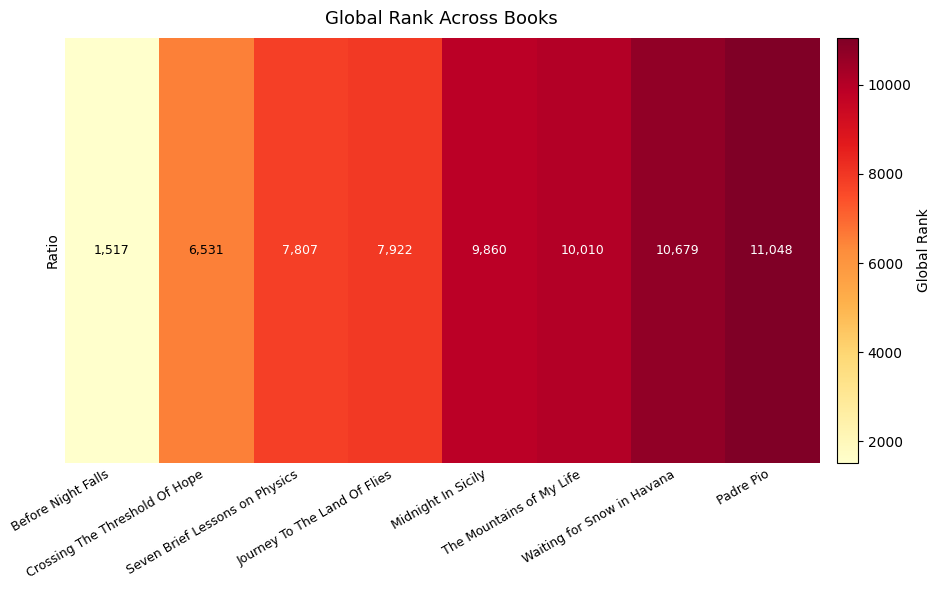

What is the change in value from Crossing The Threshold Of Hope to Midnight In Sicily?

+3329